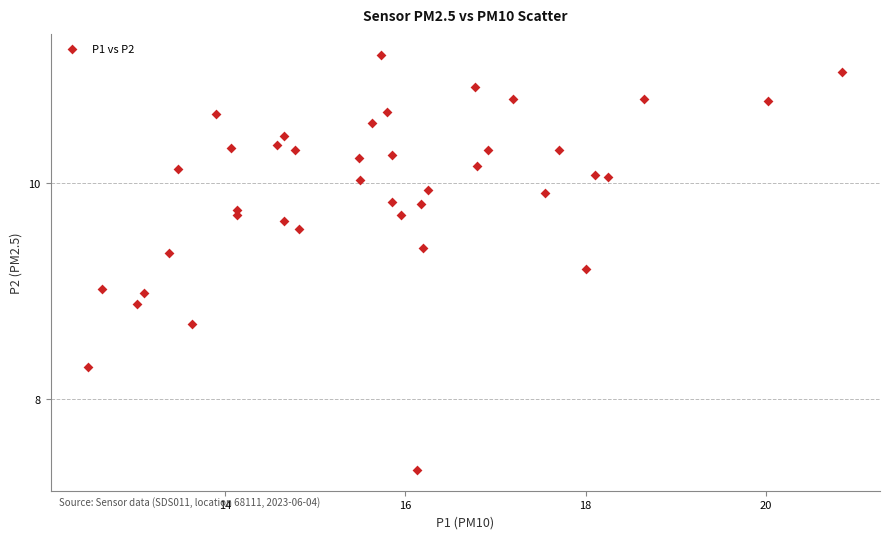

What is the range of X values (max minus min)?

8.4